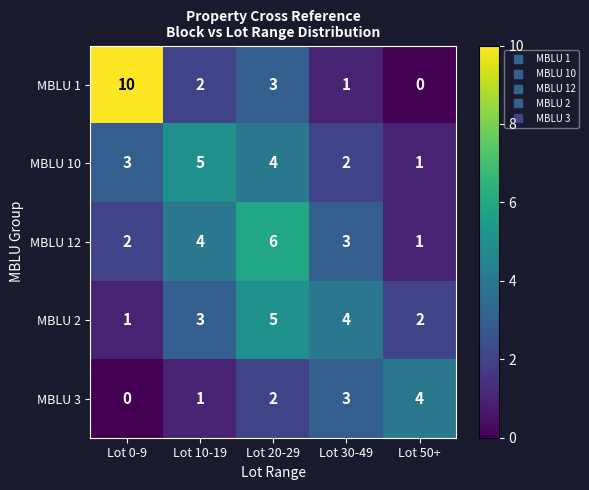

How many values in MBLU 3 are above zero?

4